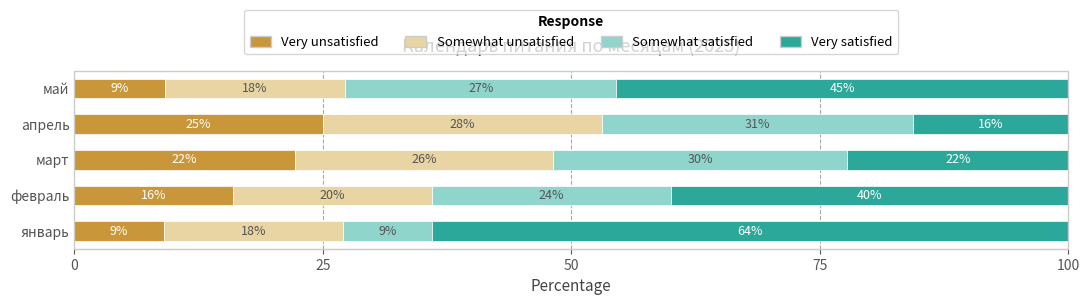

What is the total value across all series at январь?

100.0